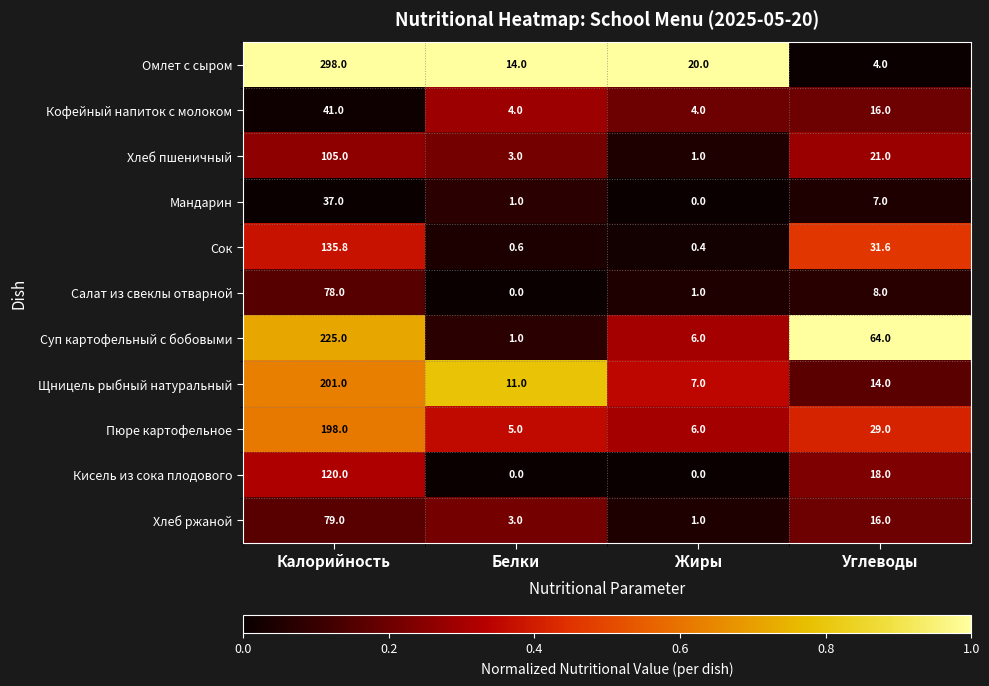

Which label corresponds to the largest value in the chart?

Калорийность